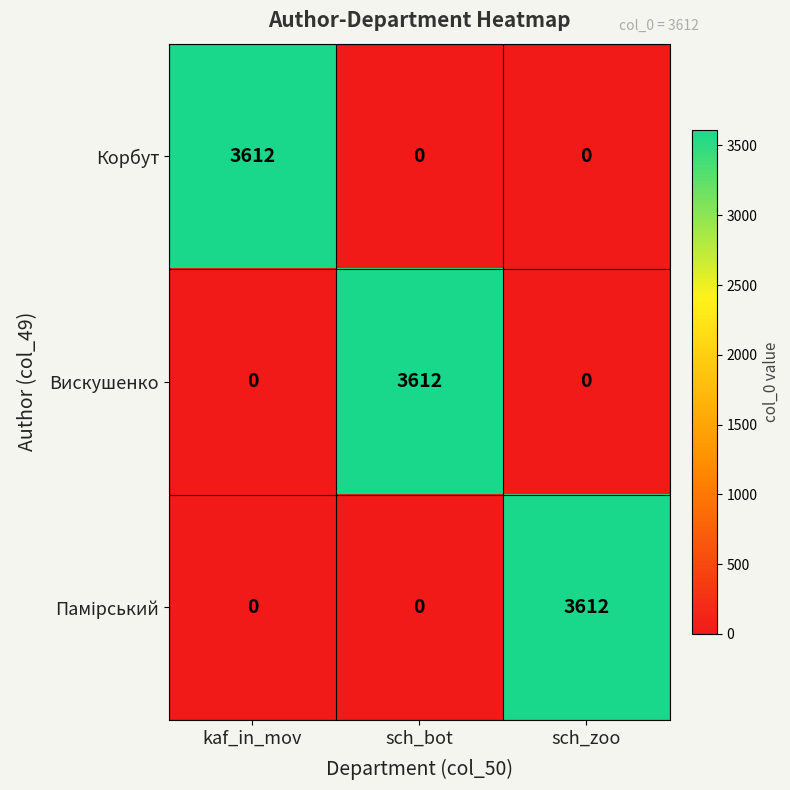

What is the total value across all series at sch_zoo?

3612